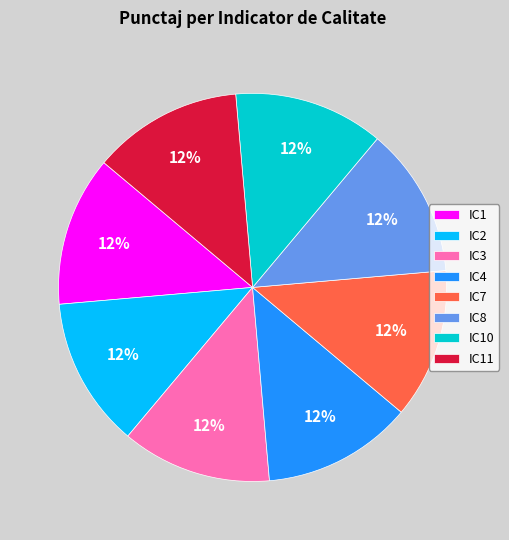

Do IC3 and IC4 together represent more than half of the pie?

No